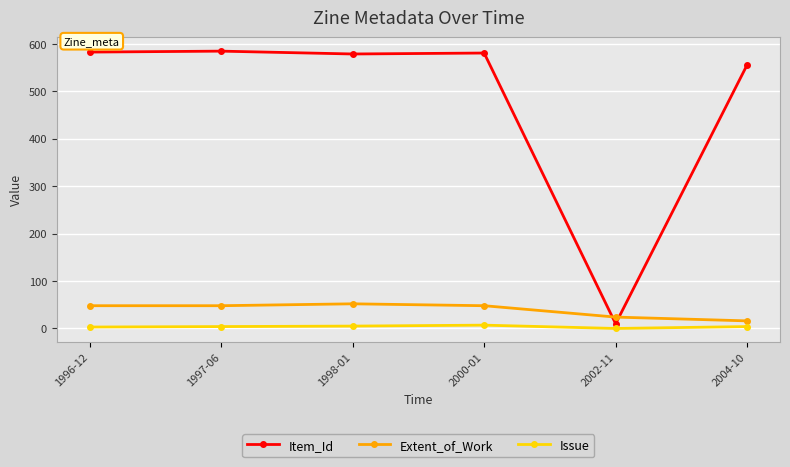

What is the total value across all series at 2000-01?

636